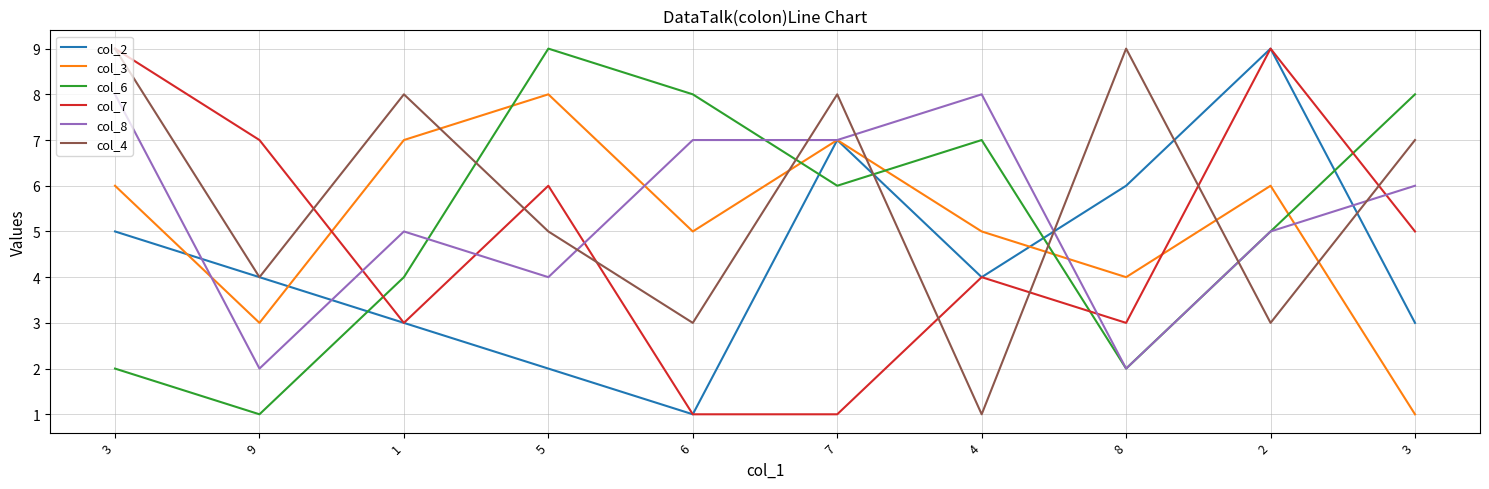

At which label does col_3 first exceed 6?

1